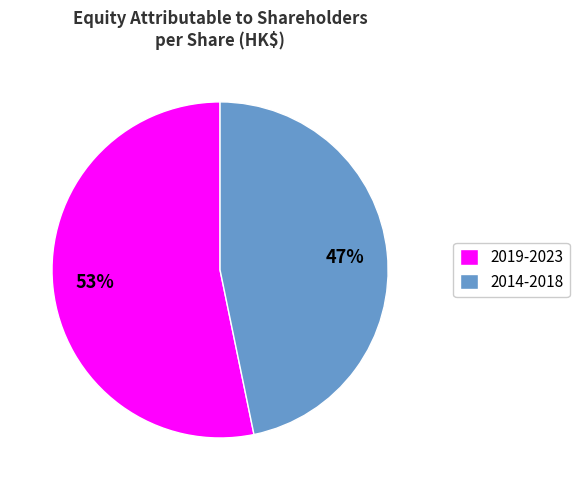

Is the sum of 2014-2018 and 2019-2023 greater than half?

Yes